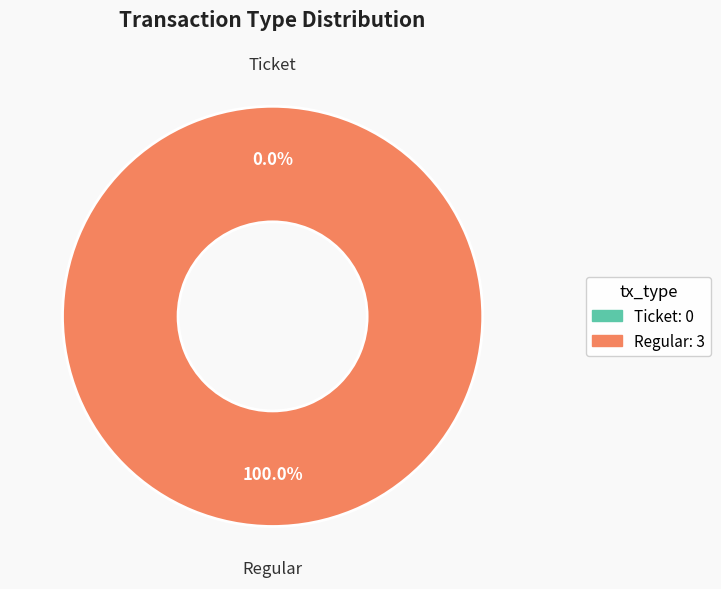

What is the change in value from Ticket (io_index=0) to Regular (io_index=3)?

+3